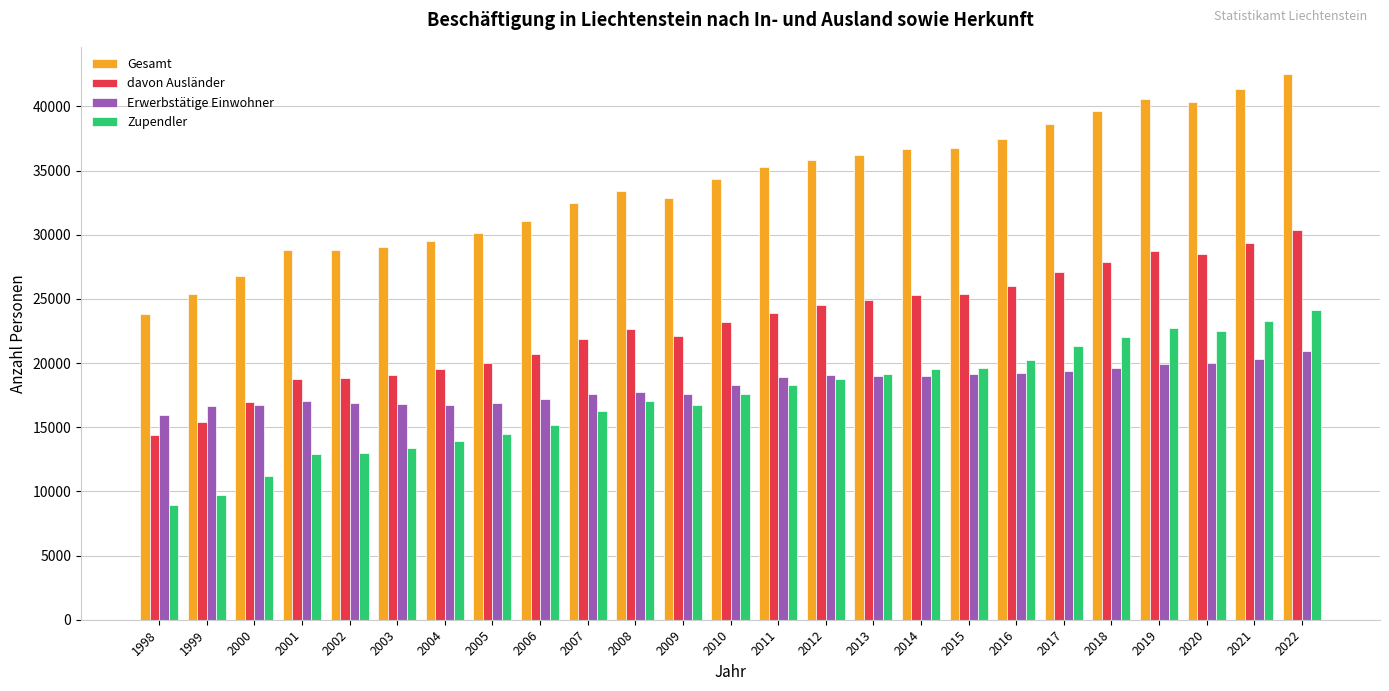

How many values in the davon Ausländer series are below 23187?

12